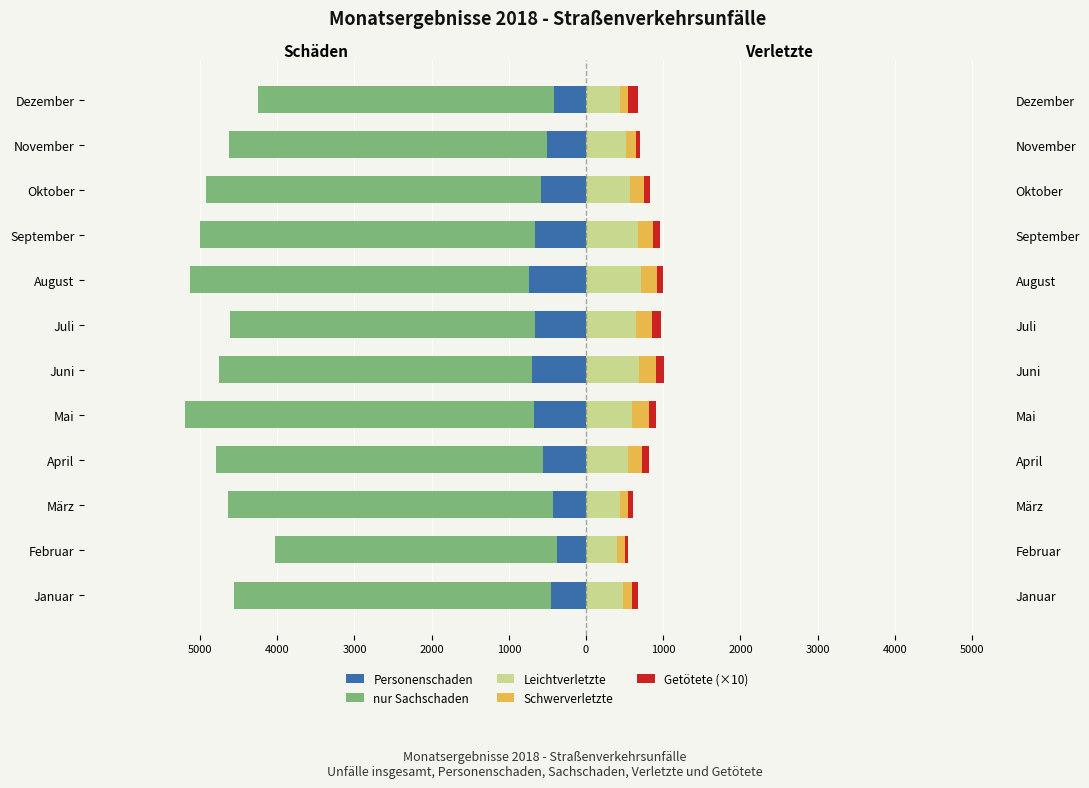

What is the difference between the highest and lowest values at 2000?

4771